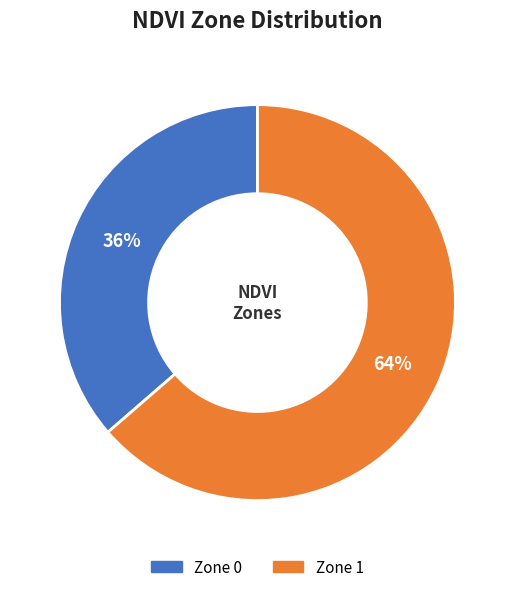

How many segments does this pie chart have?

2